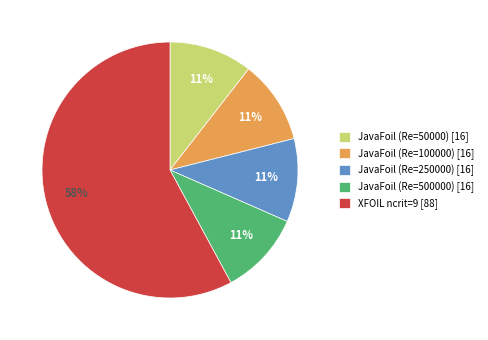

Do JavaFoil (Re=100000) [16] and JavaFoil (Re=500000) [16] together represent more than half of the pie?

No